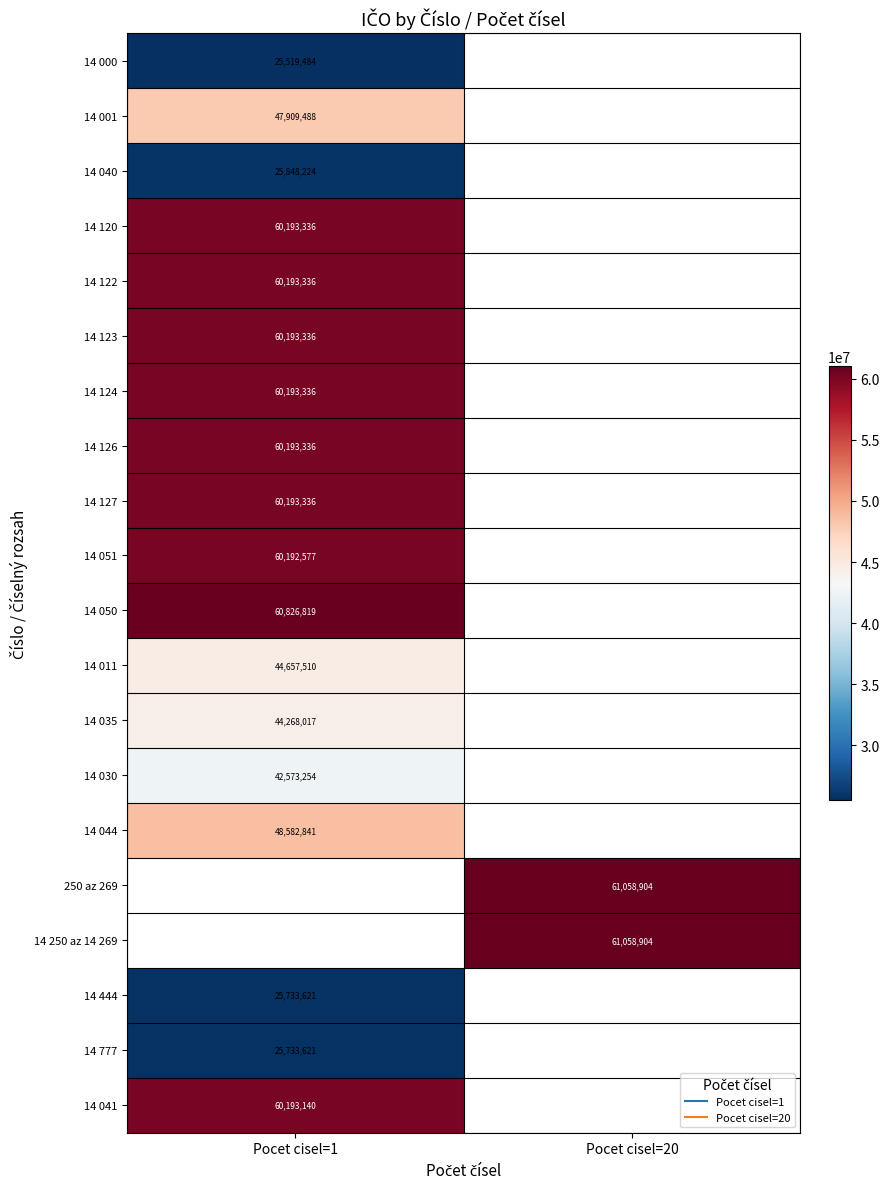

What is the highest value of the 14 127 series?

60193336.0